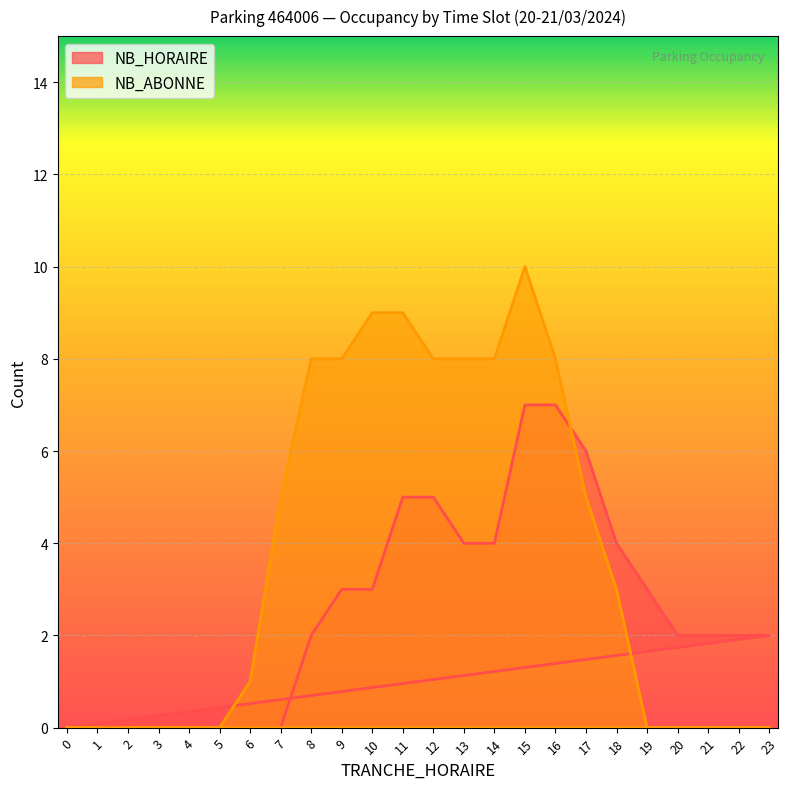

Which label corresponds to the largest value in the chart?

15